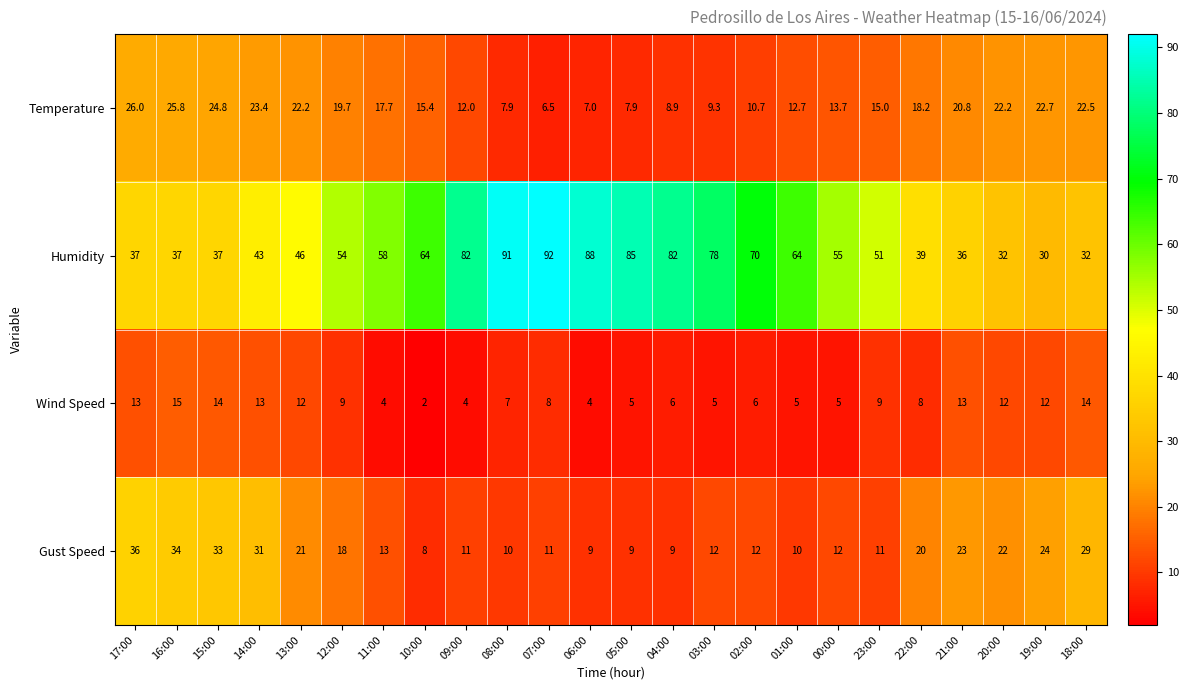

Rank the series by their maximum value, from lowest to highest.

Wind Speed, Temperature, Gust Speed, Humidity